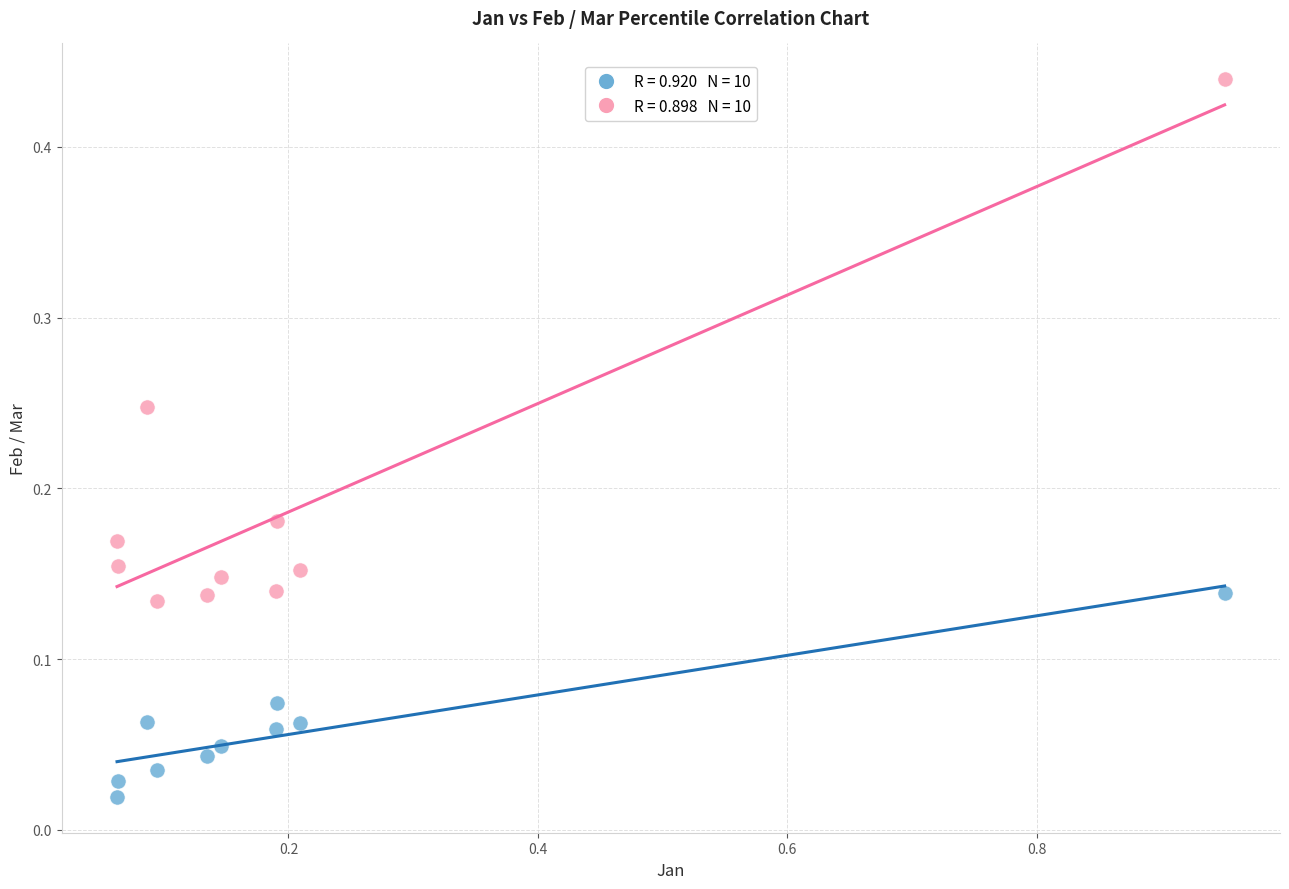

Across all data points, what is the range of X values (max minus min)?

0.9